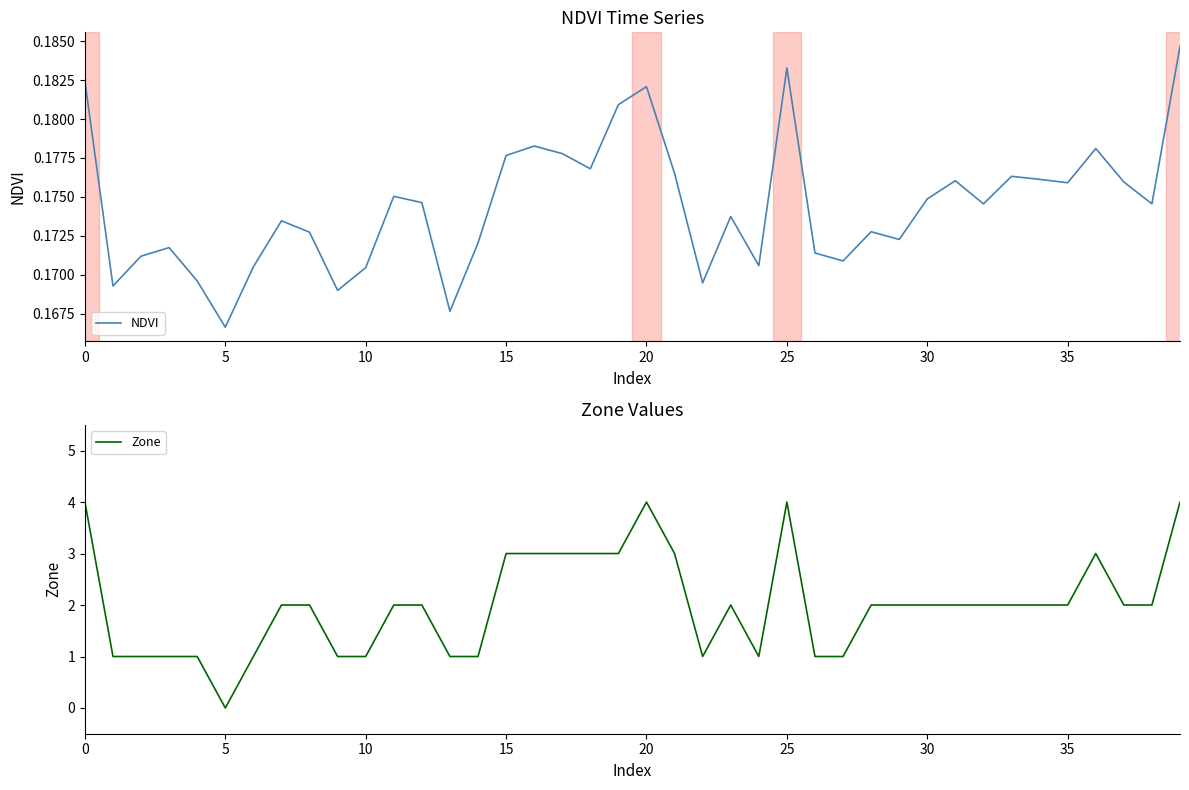

What is the value of the Zone point at the 33rd from the left?

2.0